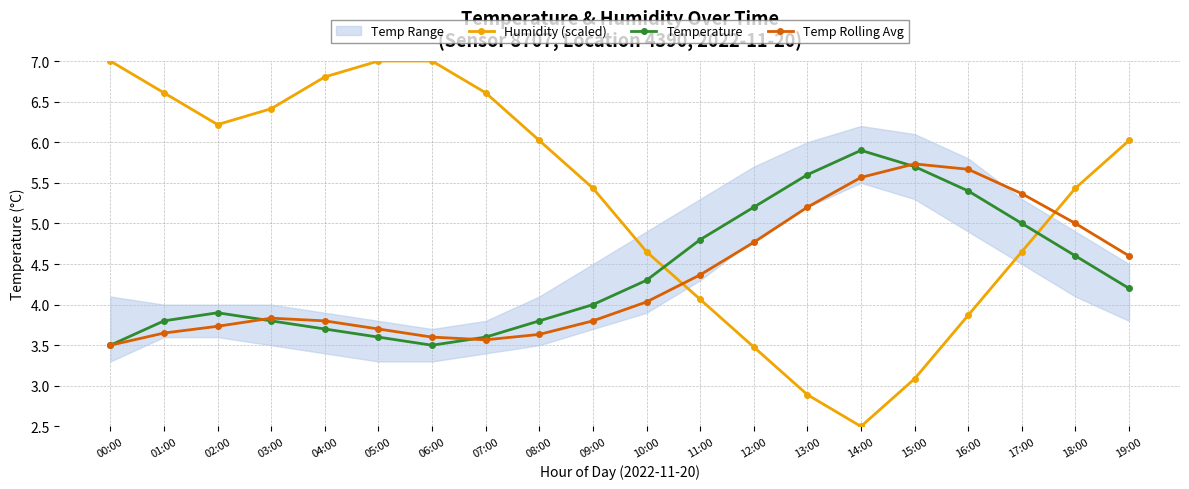

In Temperature, how many points are lower than both neighbors (excluding endpoints)?

1